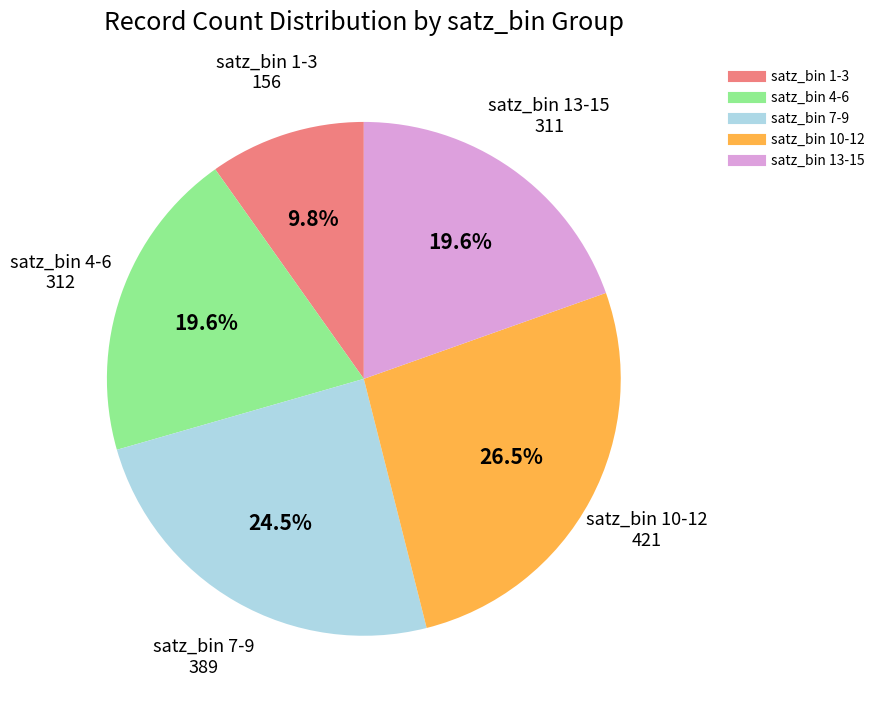

How many segments does this pie chart have?

5